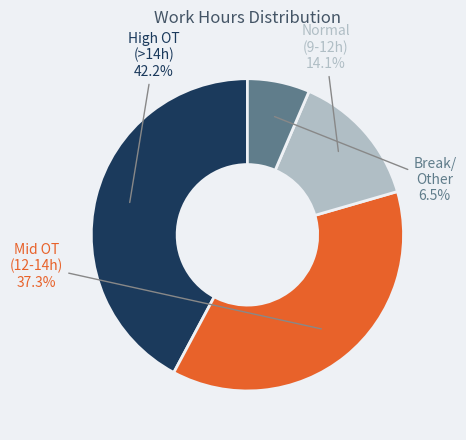

Is there a majority slice in this chart?

No